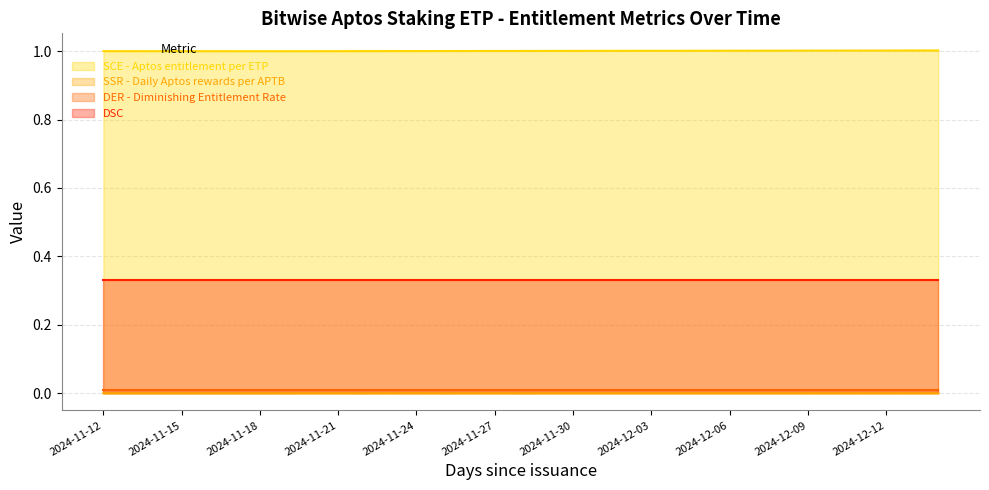

True or false: SCE - Aptos entitlement per ETP has a value of 0.3 at 2024-11-25.

False